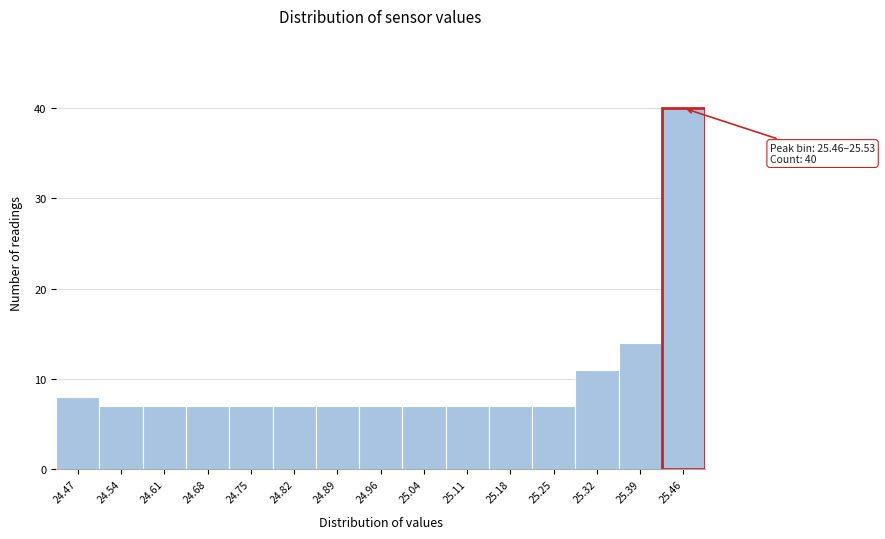

Reading left to right, what are all the values shown in this chart?

8	7	7	7	7	7	7	7	7	7	7	7	11	14	40